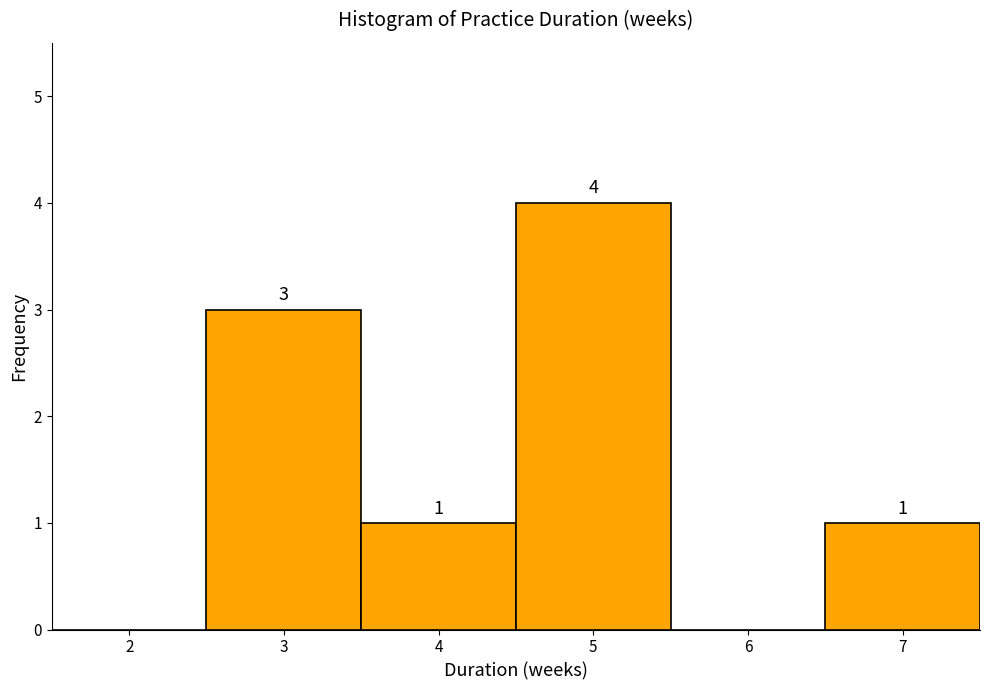

Reading left to right, list all the values displayed in this chart.

2=0	3=3	4=1	5=4	6=0	7=1